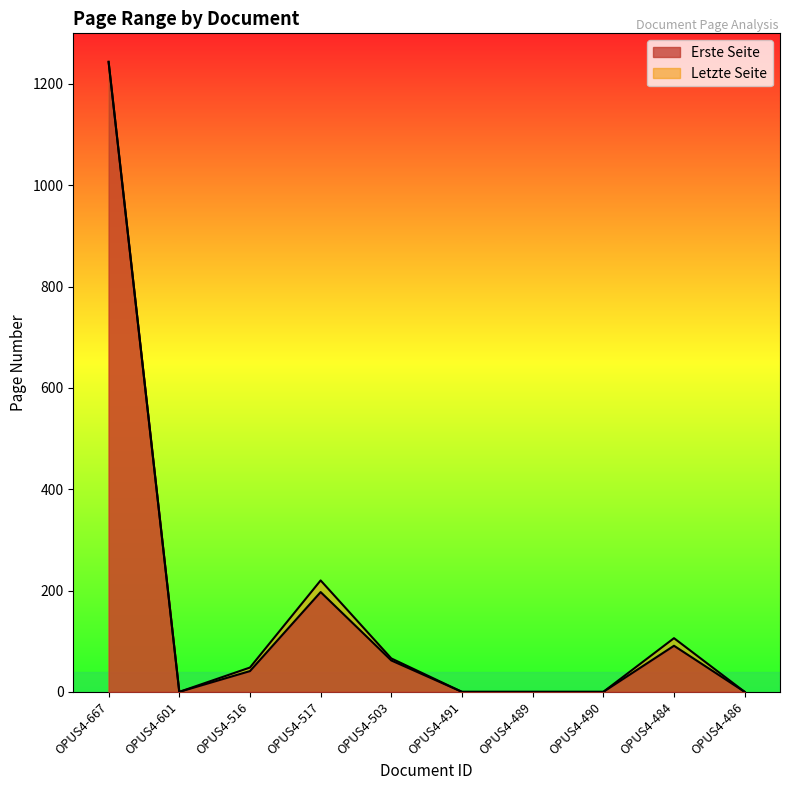

Where does the Erste Seite series first go above 41?

OPUS4-667